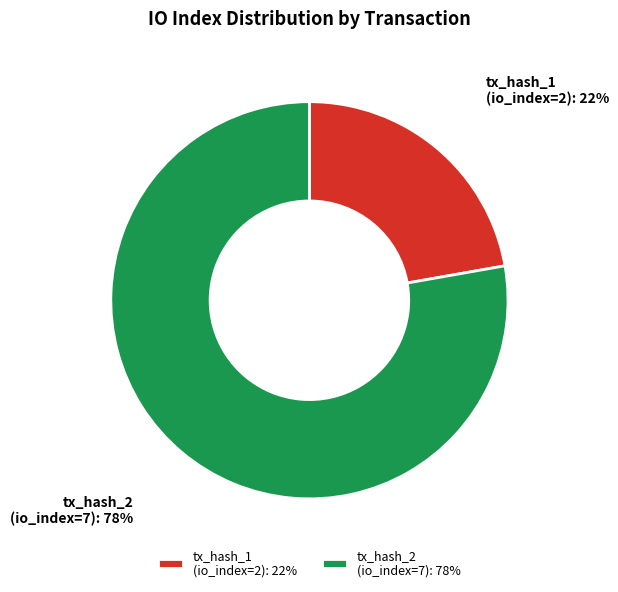

To the nearest percent, what is the average slice percentage?

50%